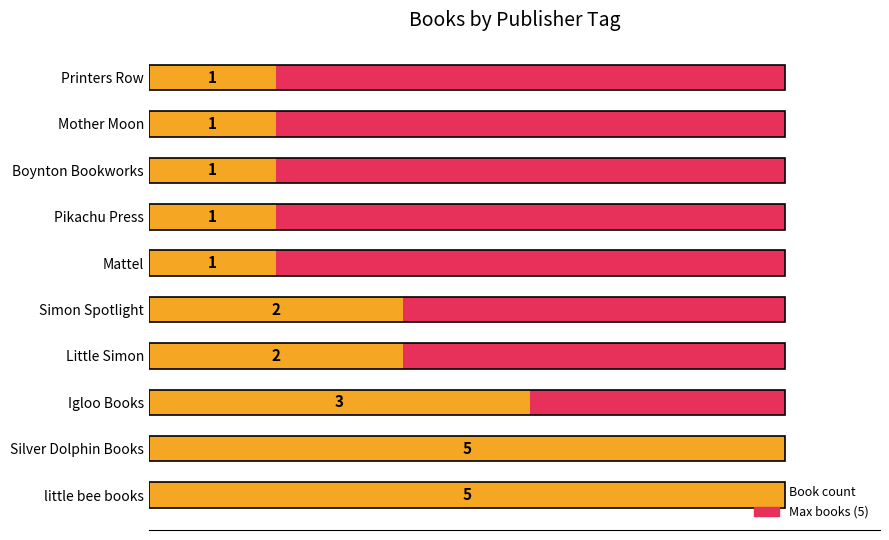

What is the average value of the Book count series?

2.2